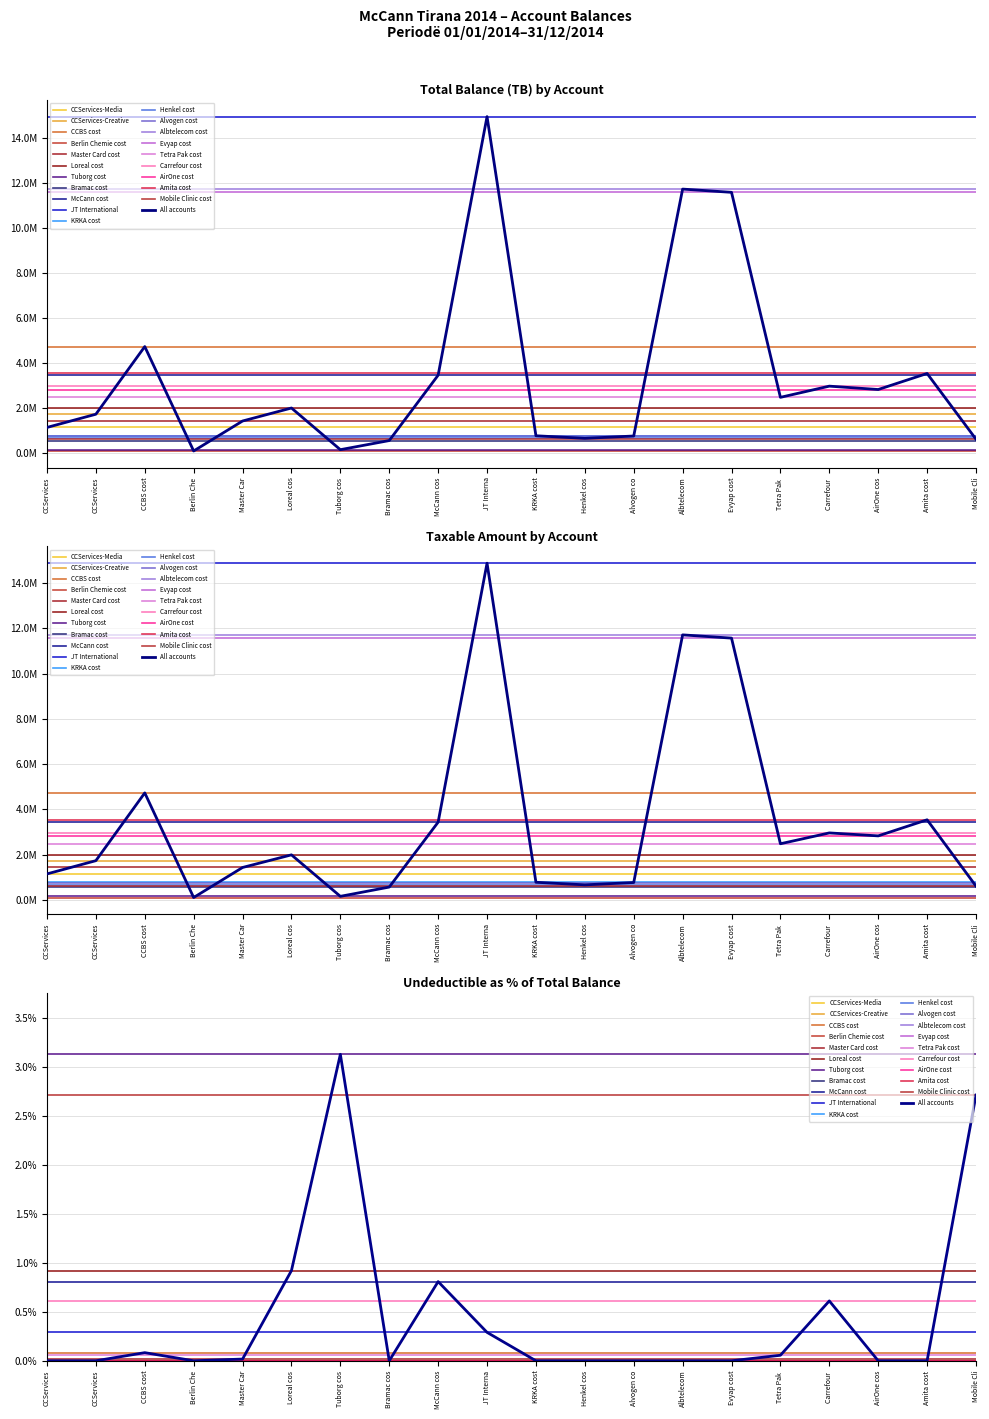

How many points are higher than both their immediate neighbors (excluding endpoints)?

6